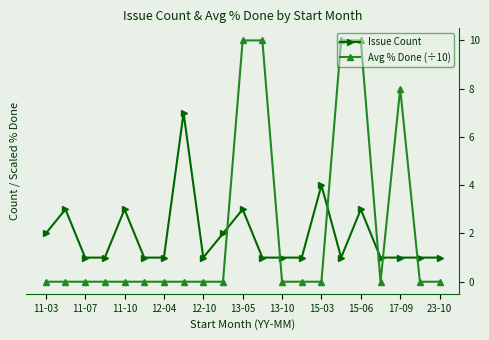

What are all the series names shown in the legend?

Issue Count, Avg % Done (÷10)